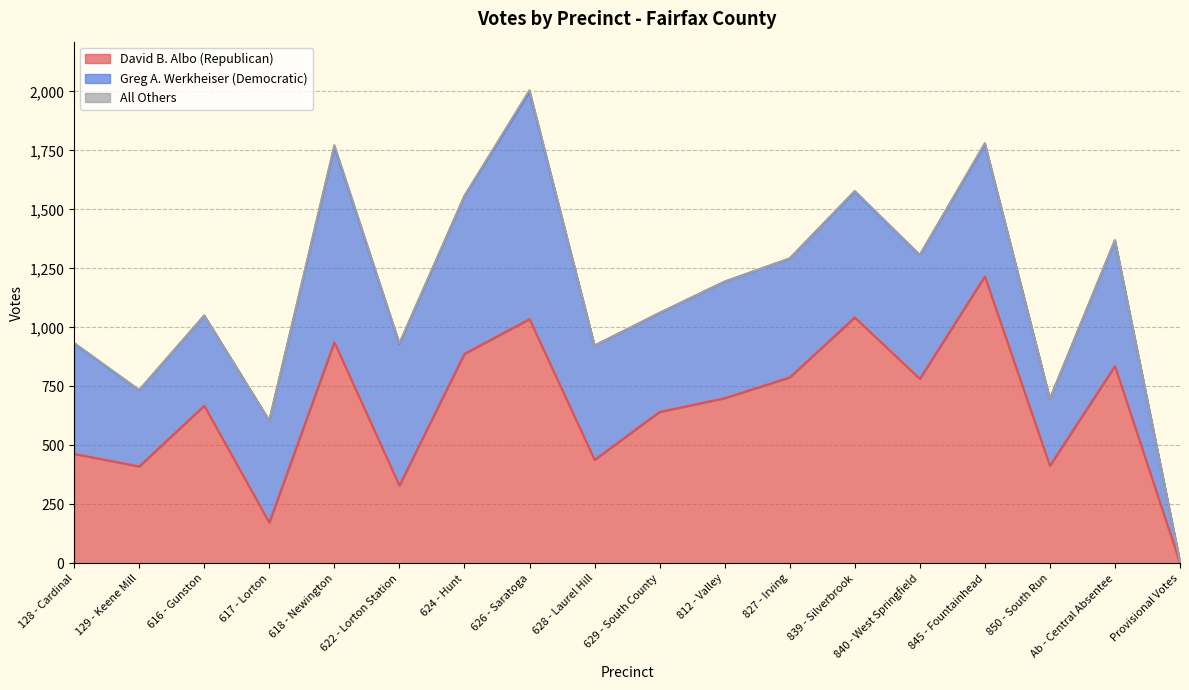

Reading right to left, what are all the values shown in this chart?

David B. Albo (Republican): Provisional Votes=2	Ab - Central Absentee=836	850 - South Run=414	845 - Fountainhead=1216	840 - West Springfield=782	839 - Silverbrook=1042	827 - Irving=788	812 - Valley=700	629 - South County=642	628 - Laurel Hill=439	626 - Saratoga=1035	624 - Hunt=888	622 - Lorton Station=330	618 - Newington=937	617 - Lorton=173	616 - Gunston=668	129 - Keene Mill=411	128 - Cardinal=464
Greg A. Werkheiser (Democratic): Provisional Votes=6	Ab - Central Absentee=532	850 - South Run=283	845 - Fountainhead=561	840 - West Springfield=524	839 - Silverbrook=534	827 - Irving=504	812 - Valley=494	629 - South County=419	628 - Laurel Hill=484	626 - Saratoga=963	624 - Hunt=668	622 - Lorton Station=600	618 - Newington=829	617 - Lorton=432	616 - Gunston=382	129 - Keene Mill=323	128 - Cardinal=468
All Others: Provisional Votes=0	Ab - Central Absentee=2	850 - South Run=0	845 - Fountainhead=4	840 - West Springfield=1	839 - Silverbrook=2	827 - Irving=0	812 - Valley=0	629 - South County=1	628 - Laurel Hill=0	626 - Saratoga=7	624 - Hunt=2	622 - Lorton Station=3	618 - Newington=6	617 - Lorton=0	616 - Gunston=0	129 - Keene Mill=1	128 - Cardinal=2